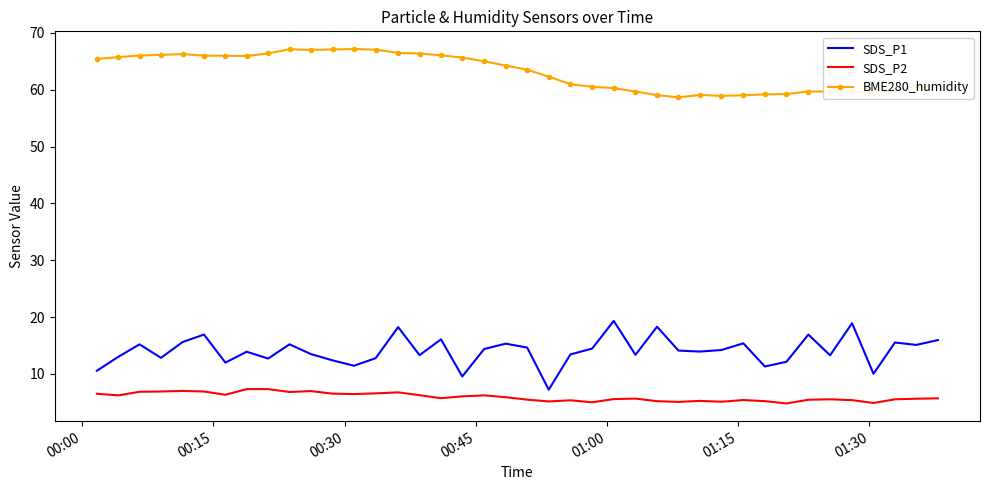

What are all the series names shown in the legend?

SDS_P1, SDS_P2, BME280_humidity